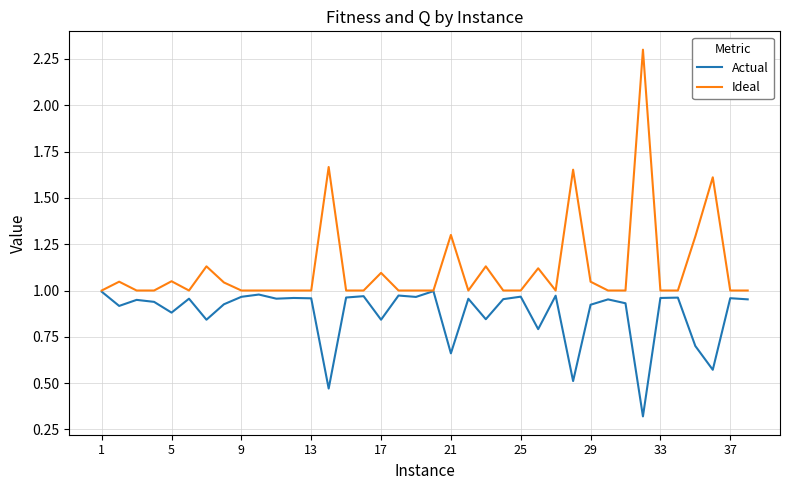

List the series in order of their overall mean, highest first.

Ideal, Actual